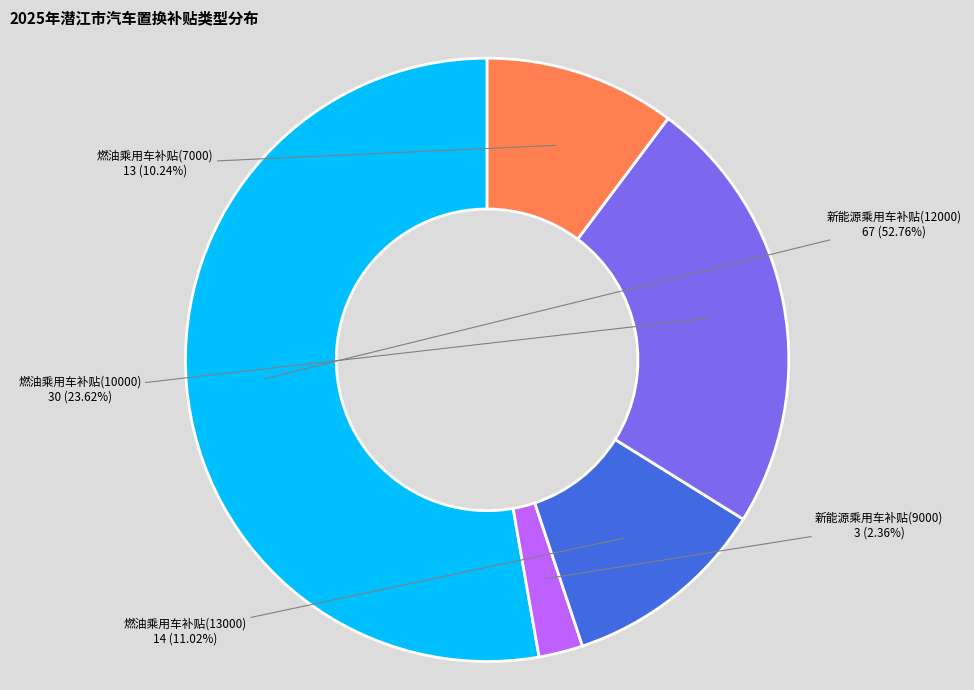

True or false: 燃油乘用车补贴(13000) accounts for 11% of the total.

True